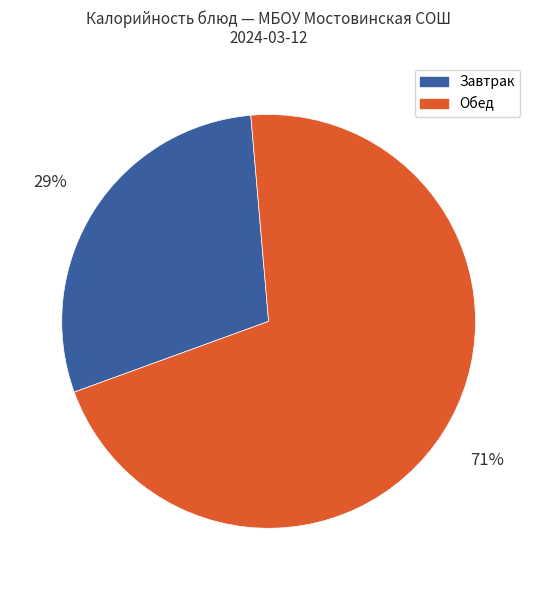

To the nearest percent, what percentage of the pie is Обед?

71%